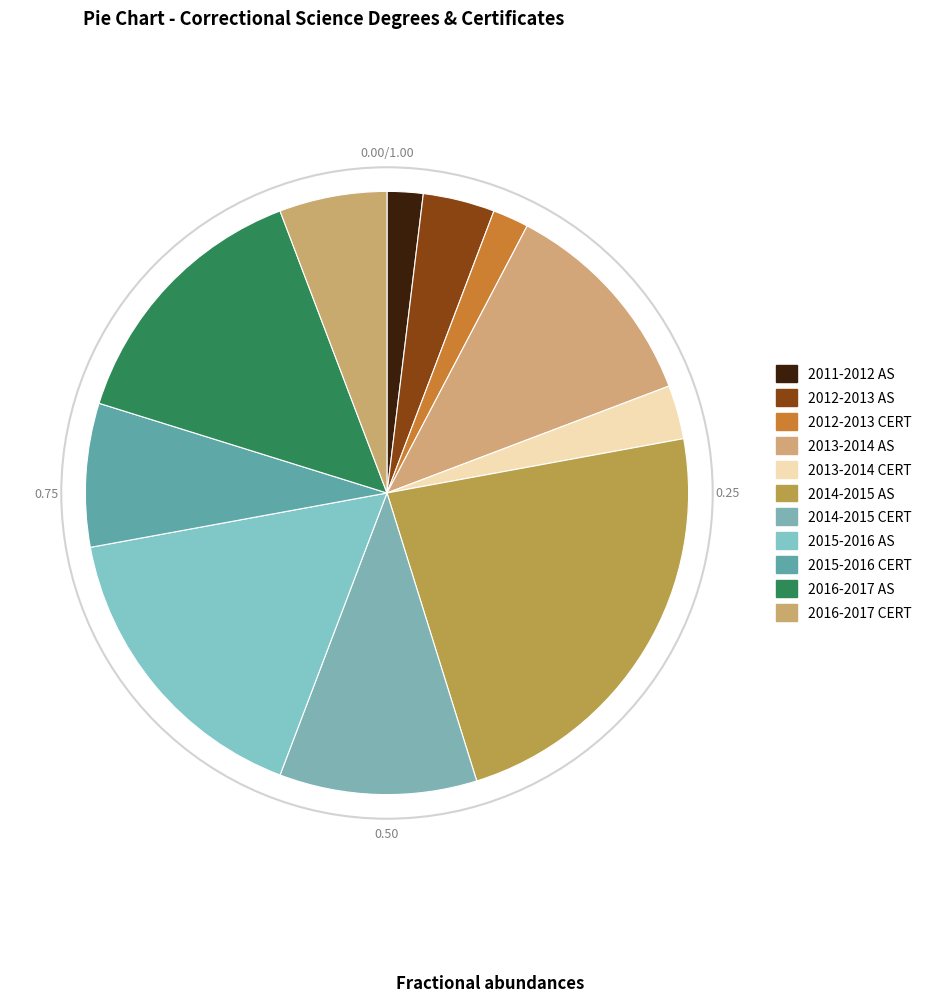

What is the largest slice in the pie chart?

2014-2015 AS